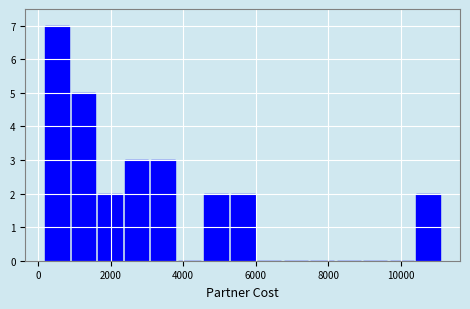

Read against the x-axis, roughly where is the centre of the tallest bar?

600